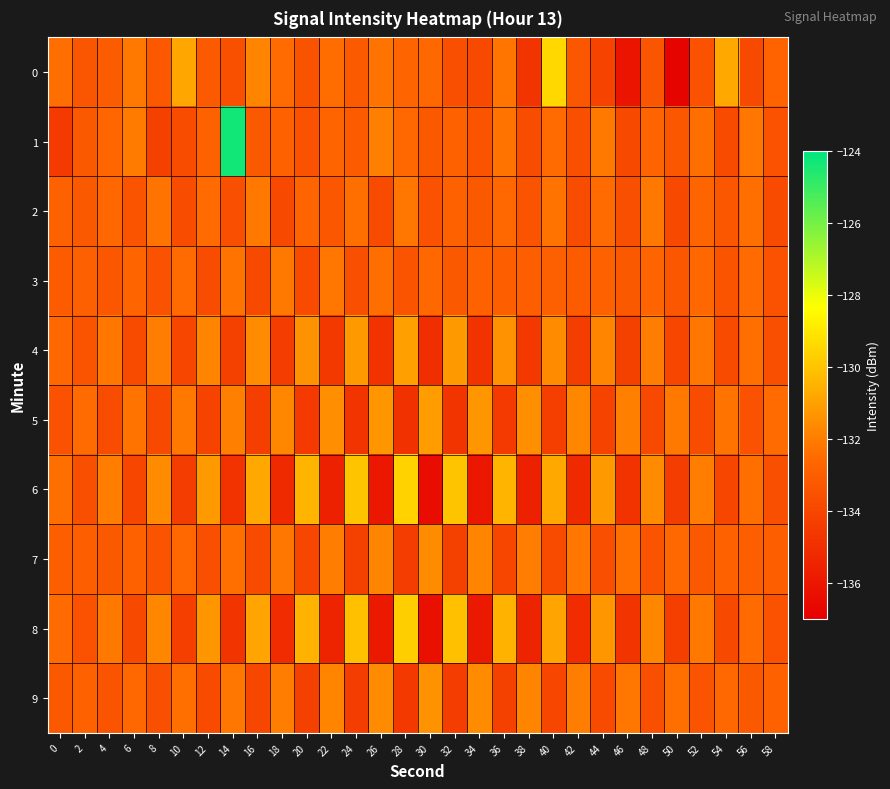

How many categories are shown in the chart?

30